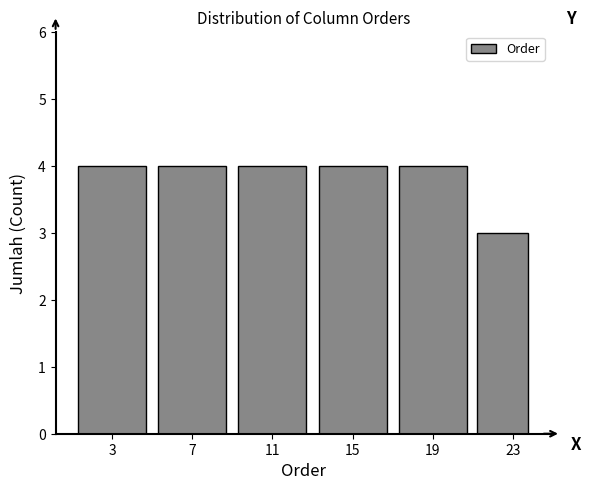

Reading left to right, transcribe this chart: for each bar, give the range it covers on the x-axis and its height. The values are not printed on the chart, so give them approximately, as read against the axis.

1 to 5: 4
5 to 9: 4
9 to 13: 4
13 to 17: 4
17 to 21: 4
21 to 24: 3